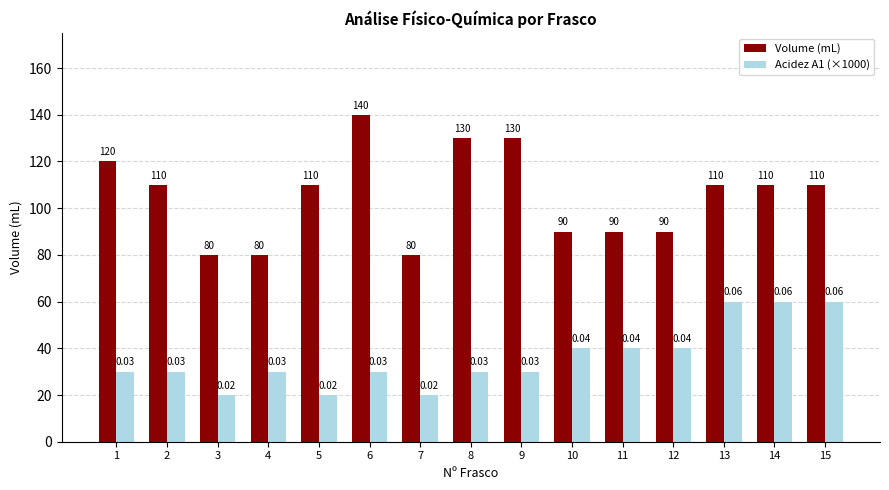

Is the value of Acidez A1 (×1000) at 1 greater than the value of Volume (mL) at 8?

No